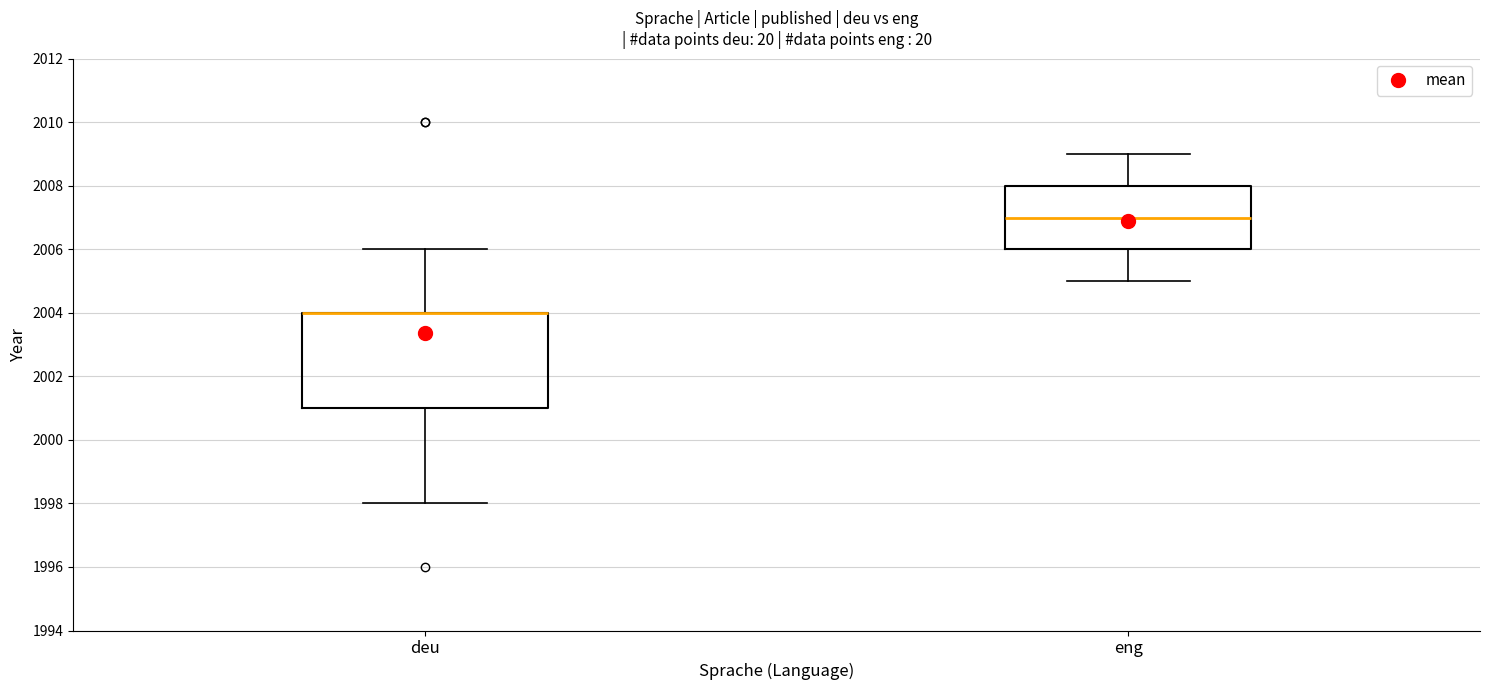

Reading left to right, read every box against the y-axis: the position of its median line, the range the box covers, and the ends of its whiskers. The values are not printed on the chart, so give them approximately, as read against the axis.

deu: median 2004 (drawn on the box's upper edge), box 2001 to 2004, whiskers 1998 to 2006
eng: median 2007, box 2006 to 2008, whiskers 2005 to 2009